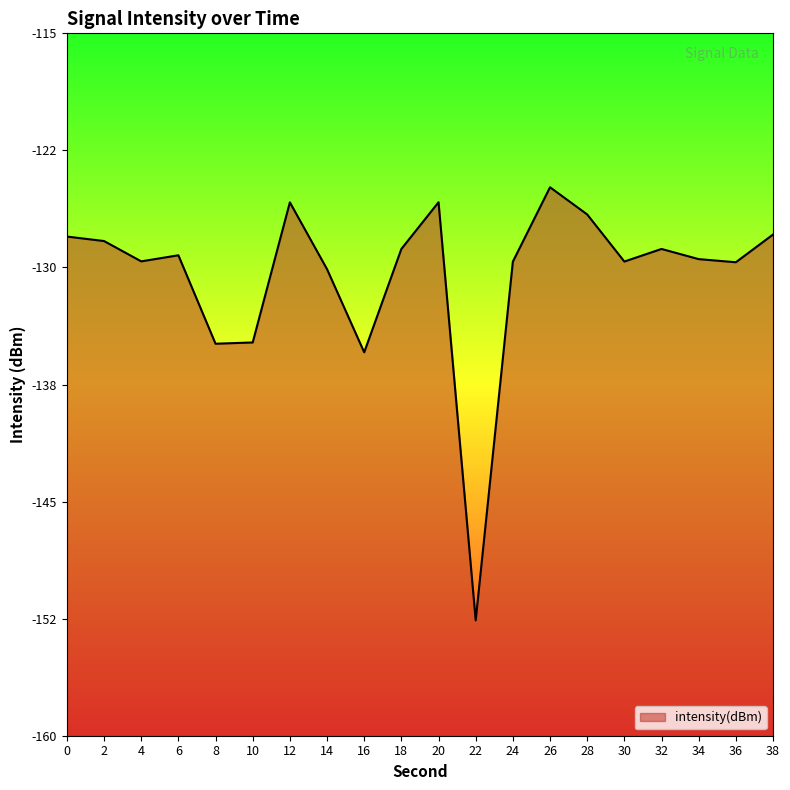

What is the difference between the maximum and second lowest values?

10.6